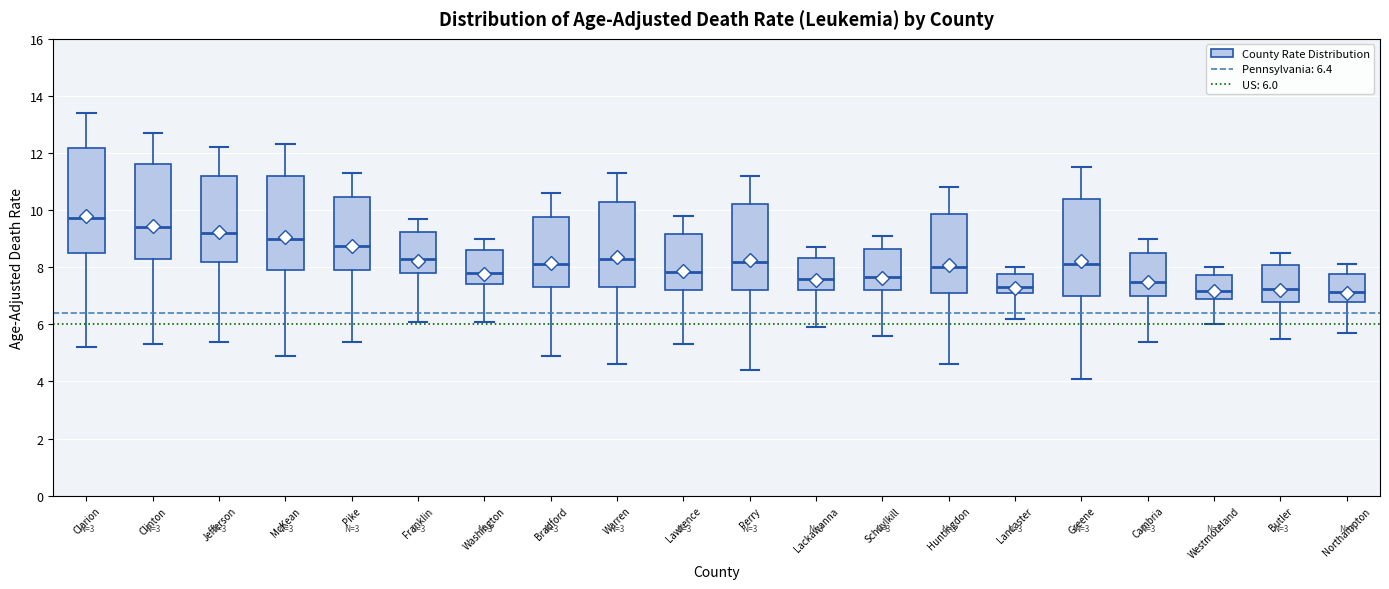

Reading left to right, read every box against the y-axis: the position of its median line, the range the box covers, and the ends of its whiskers. The values are not printed on the chart, so give them approximately, as read against the axis.

Clarion: median 9.8, box 8.6 to 12.2, whiskers 5.2 to 13.4
Clinton: median 9.4, box 8.4 to 11.6, whiskers 5.4 to 12.8
Jefferson: median 9.2, box 8.2 to 11.2, whiskers 5.4 to 12.2
McKean: median 9.0, box 8.0 to 11.2, whiskers 5.0 to 12.4
Pike: median 8.8, box 8.0 to 10.4, whiskers 5.4 to 11.4
Franklin: median 8.2, box 7.8 to 9.2, whiskers 6.2 to 9.8
Washington: median 7.8, box 7.4 to 8.6, whiskers 6.2 to 9.0
Bradford: median 8.2, box 7.4 to 9.8, whiskers 5.0 to 10.6
Warren: median 8.4, box 7.4 to 10.4, whiskers 4.6 to 11.4
Lawrence: median 7.8, box 7.2 to 9.2, whiskers 5.4 to 9.8
Perry: median 8.2, box 7.2 to 10.2, whiskers 4.4 to 11.2
Lackawanna: median 7.6, box 7.2 to 8.4, whiskers 6.0 to 8.8
Schuylkill: median 7.6, box 7.2 to 8.6, whiskers 5.6 to 9.2
Huntingdon: median 8.0, box 7.2 to 9.8, whiskers 4.6 to 10.8
Lancaster: median 7.4, box 7.2 to 7.8, whiskers 6.2 to 8.0
Greene: median 8.2, box 7.0 to 10.4, whiskers 4.2 to 11.6
Cambria: median 7.6, box 7.0 to 8.6, whiskers 5.4 to 9.0
Westmoreland: median 7.2, box 7.0 to 7.8, whiskers 6.0 to 8.0
Butler: median 7.2, box 6.8 to 8.0, whiskers 5.6 to 8.6
Northampton: median 7.2, box 6.8 to 7.8, whiskers 5.8 to 8.2